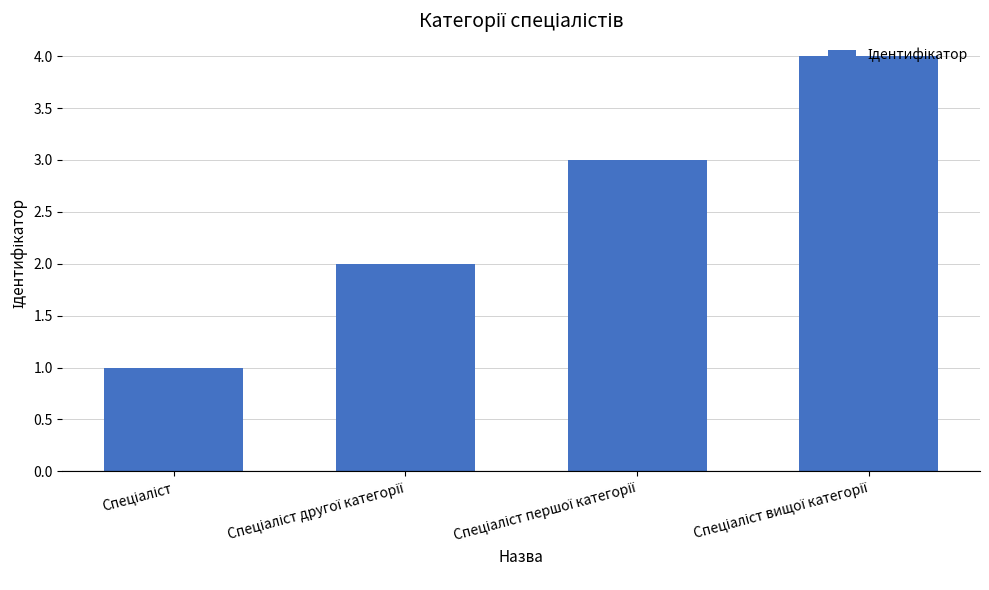

Reading left to right, extract all data points from this chart.

1	2	3	4